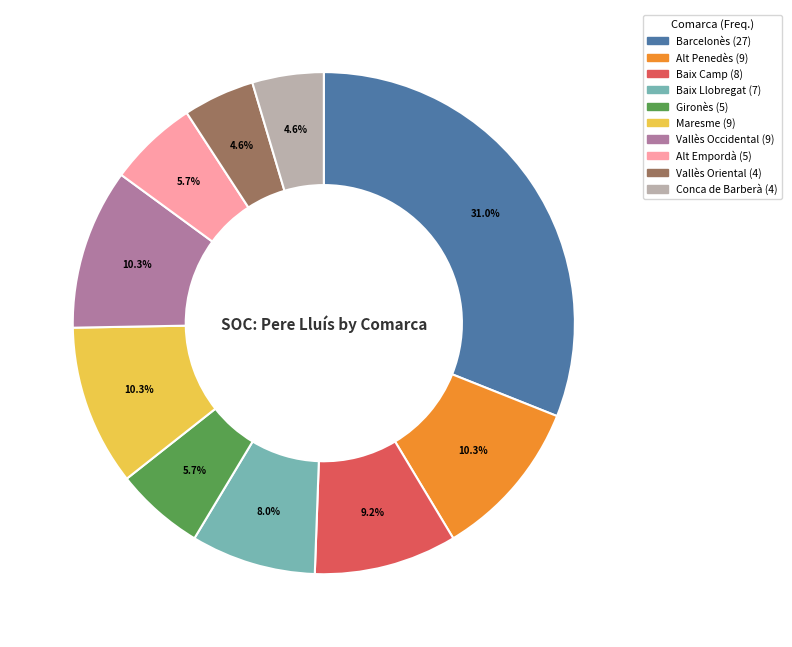

Approximately how many times larger is the value at Vallès Occidental compared to Baix Llobregat?

1.3